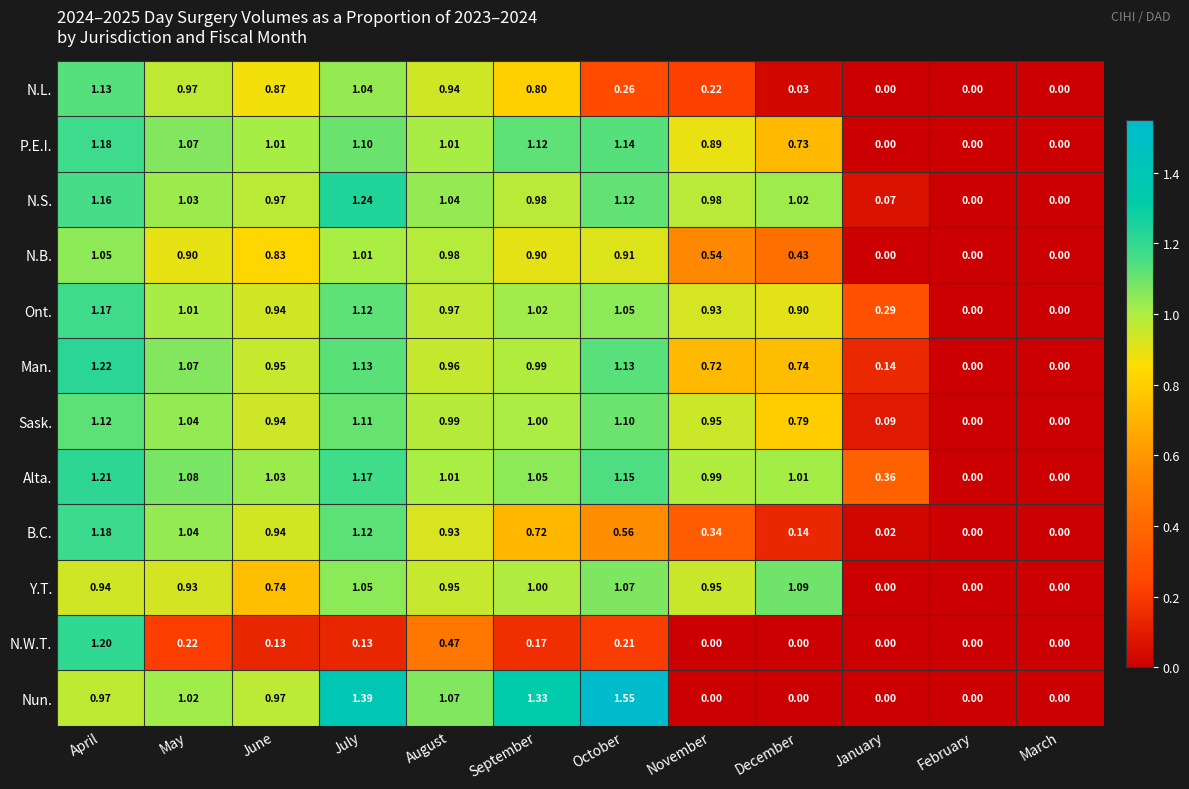

Which series has the largest range (max minus min)?

Nun.